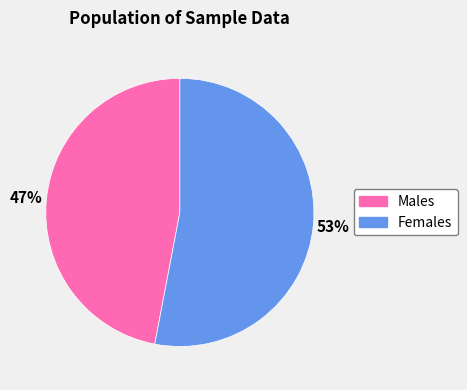

To the nearest percent, what is the difference between the largest and smallest slice percentages?

6%